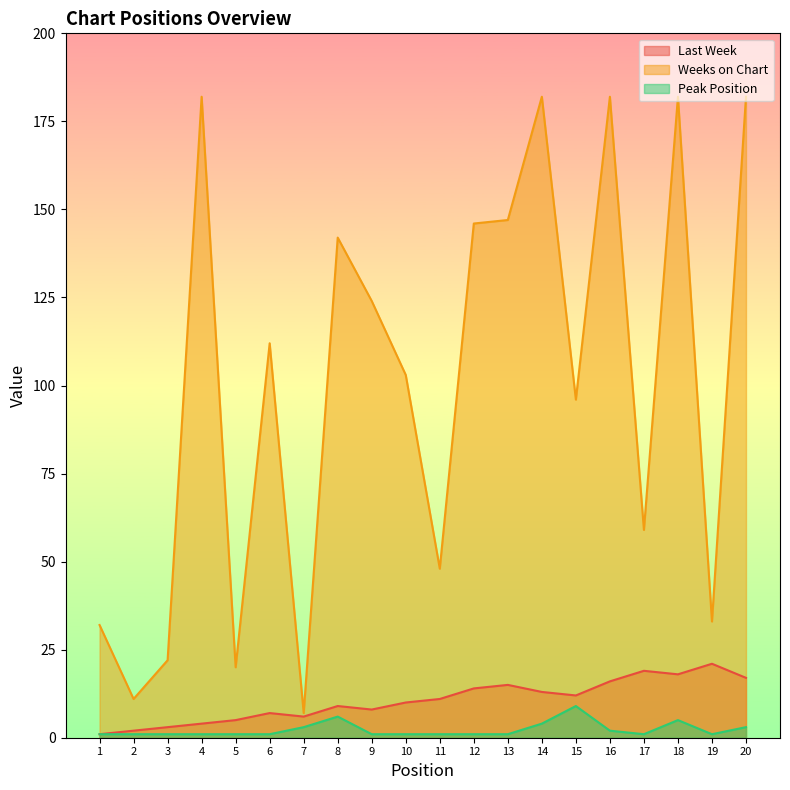

What is the difference between the maximum and minimum values in the Weeks on Chart series?

175